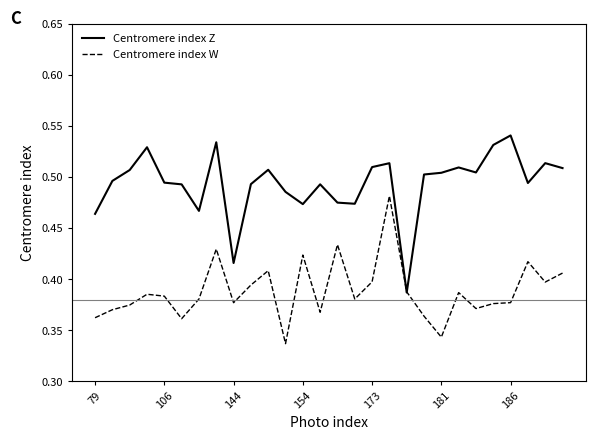

Count the number of categories in the chart.

28